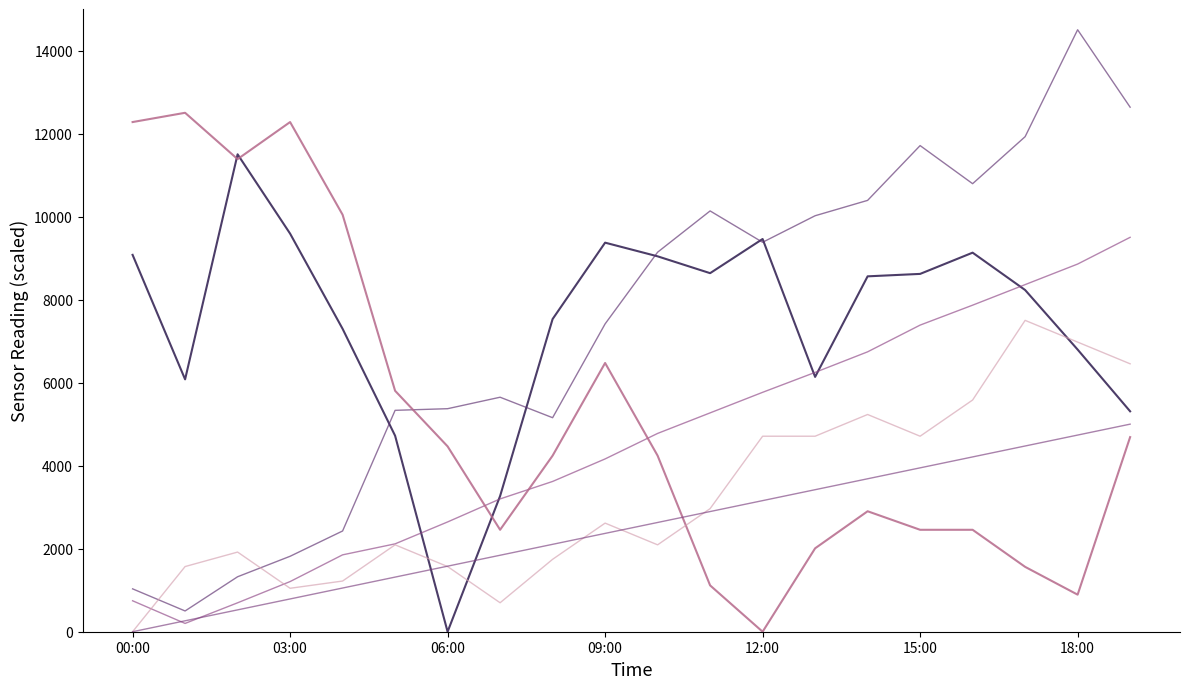

How many lines are shown in the chart?

6